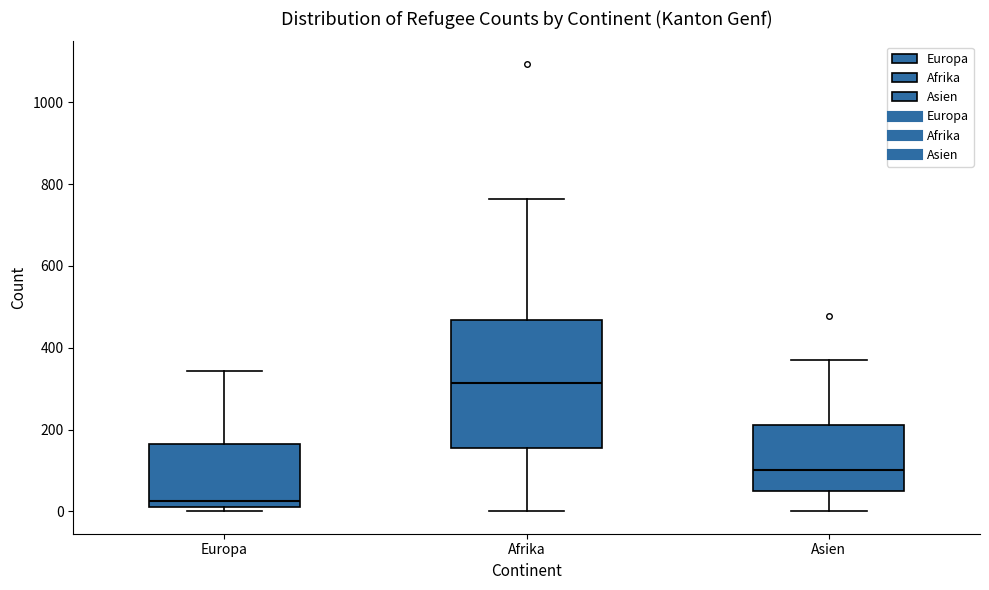

Which box is the tallest, from its lower edge to its upper edge?

Afrika